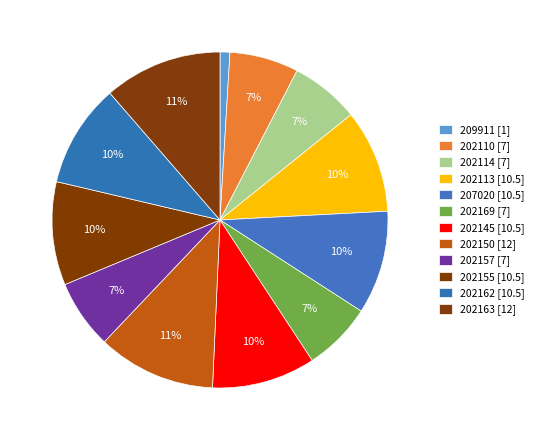

Is it true that 202163 is 22% of the pie?

False